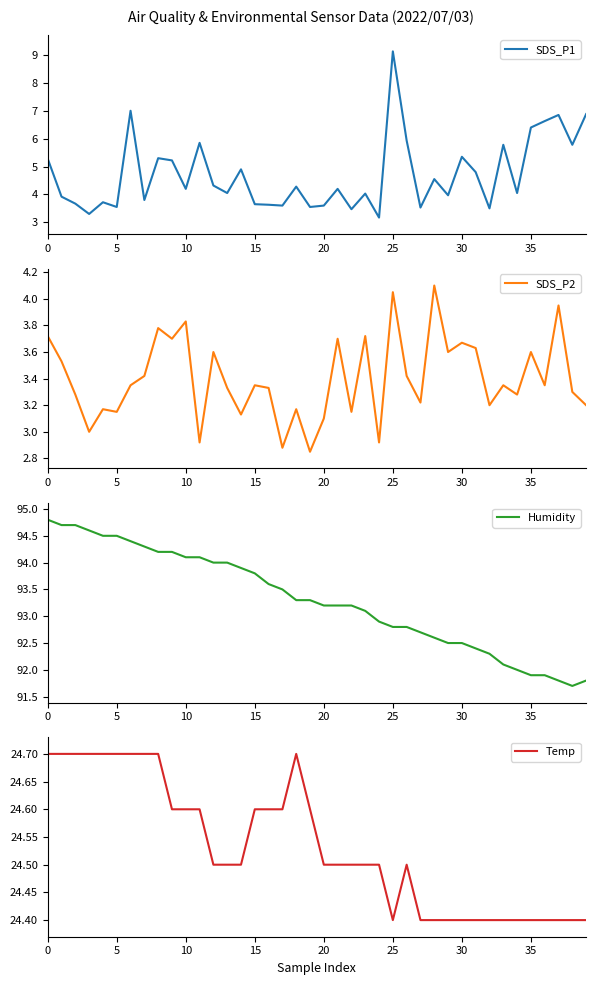

Between 10 and 31, which is larger?

31